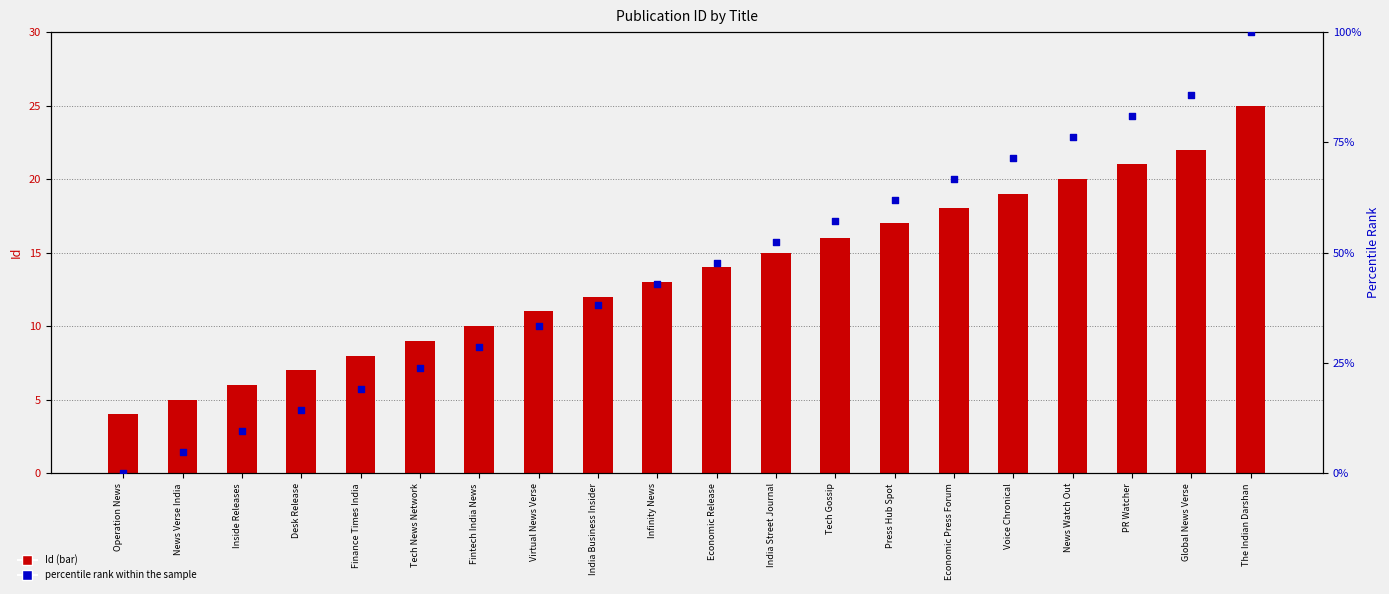

What is the total value across all series at India Business Insider?

50.1